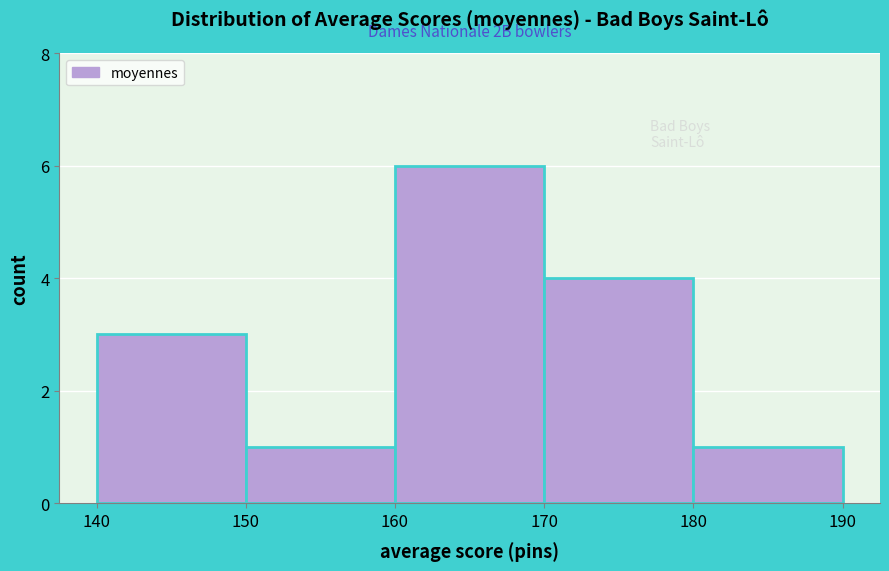

Which range on the x-axis has the tallest bar?

160 to 170